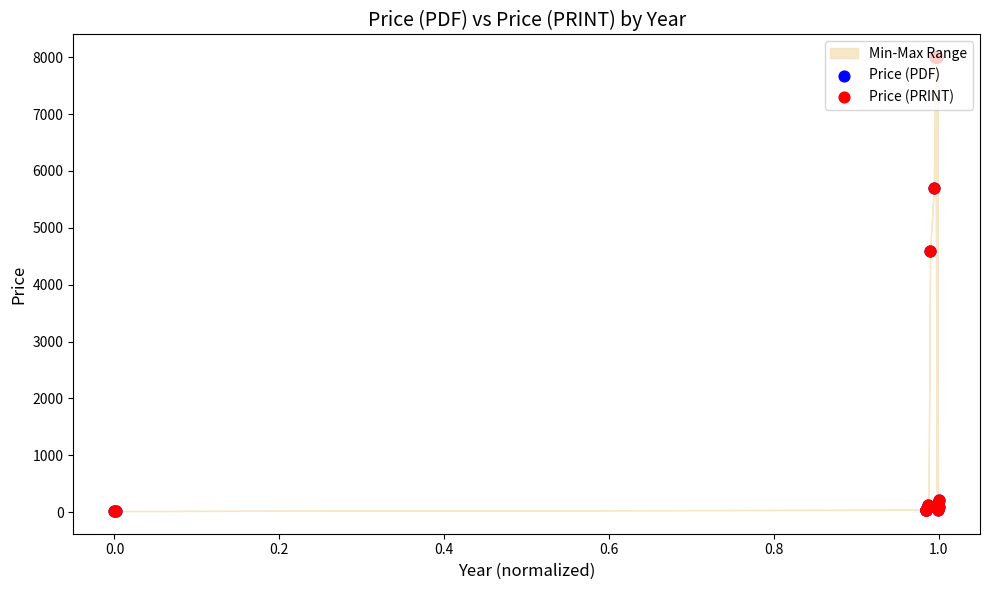

Which series has the largest total across all categories?

Price (PDF)